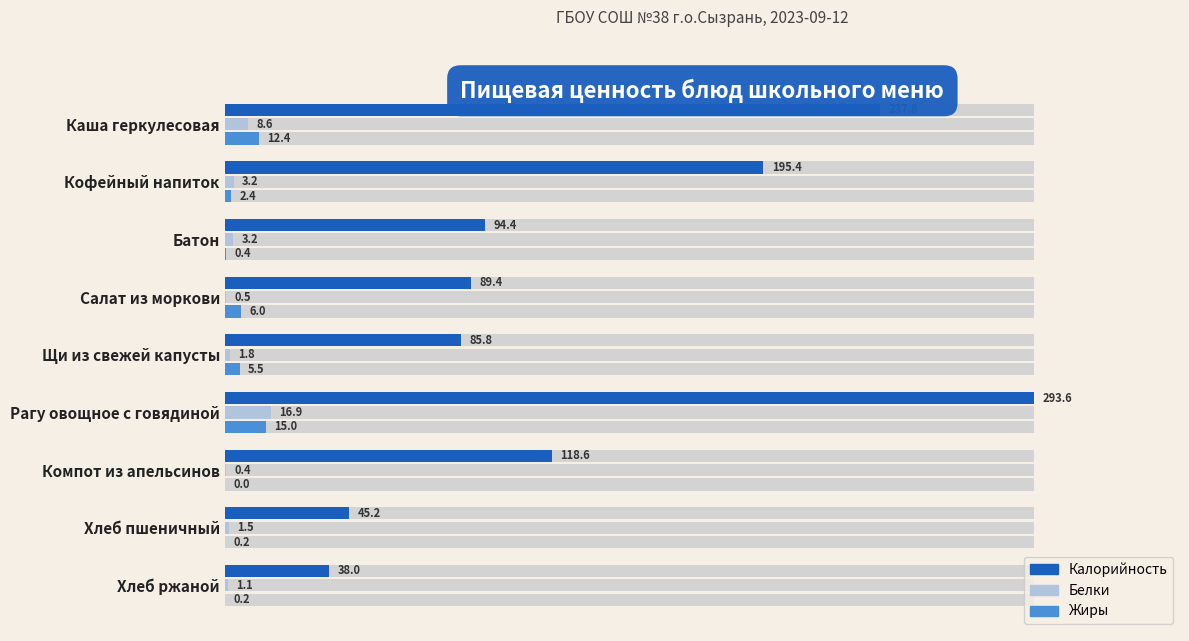

What is the difference between the highest and lowest values at 0?

229.2